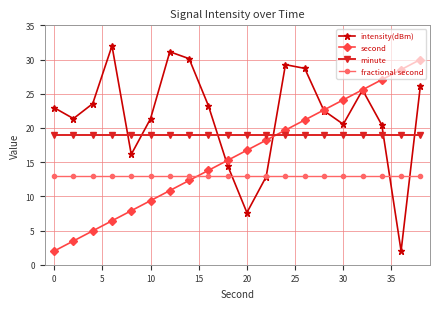

List the series in order of their peak value, highest first.

intensity(dBm), second, minute, fractional second